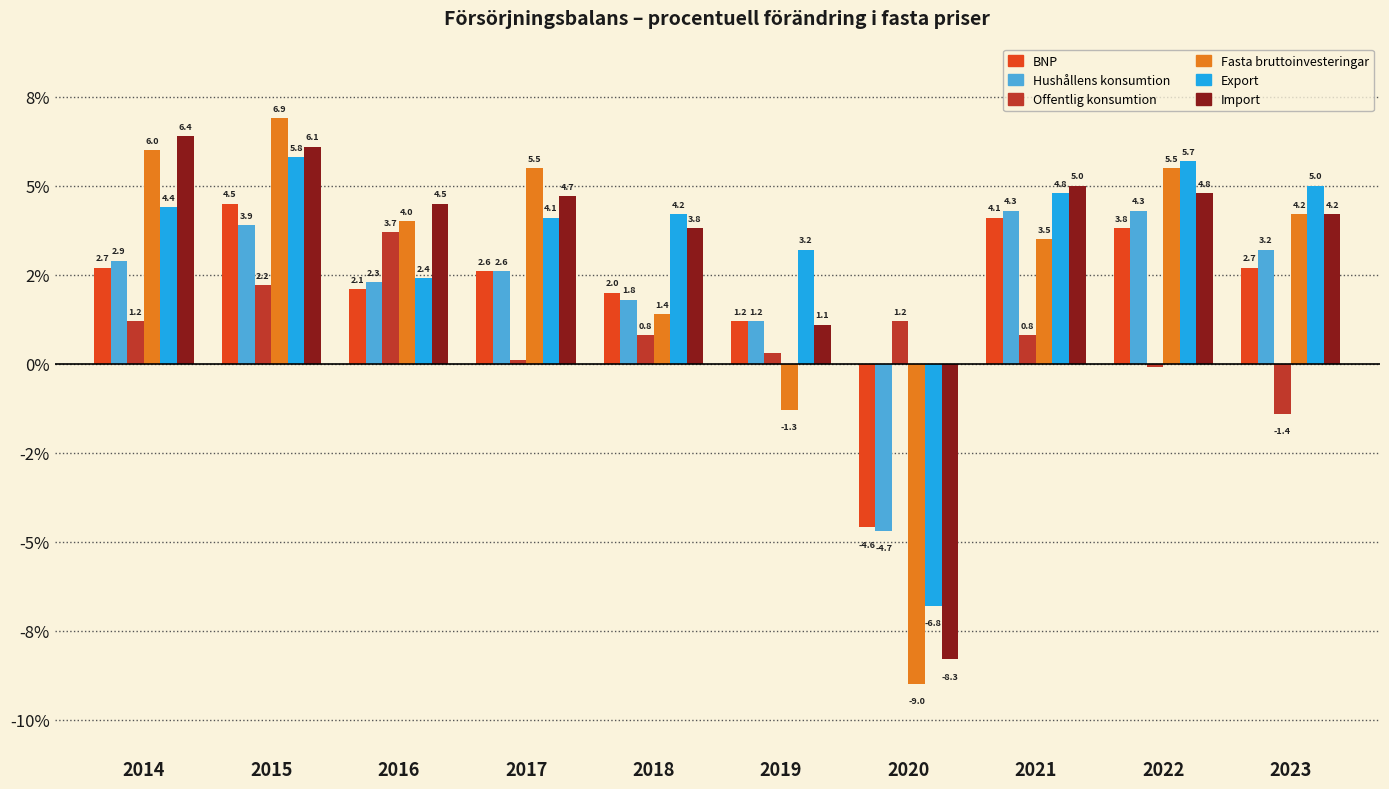

List the series in order of their peak value, lowest first.

Offentlig konsumtion, Hushållens konsumtion, BNP, Export, Import, Fasta bruttoinvesteringar